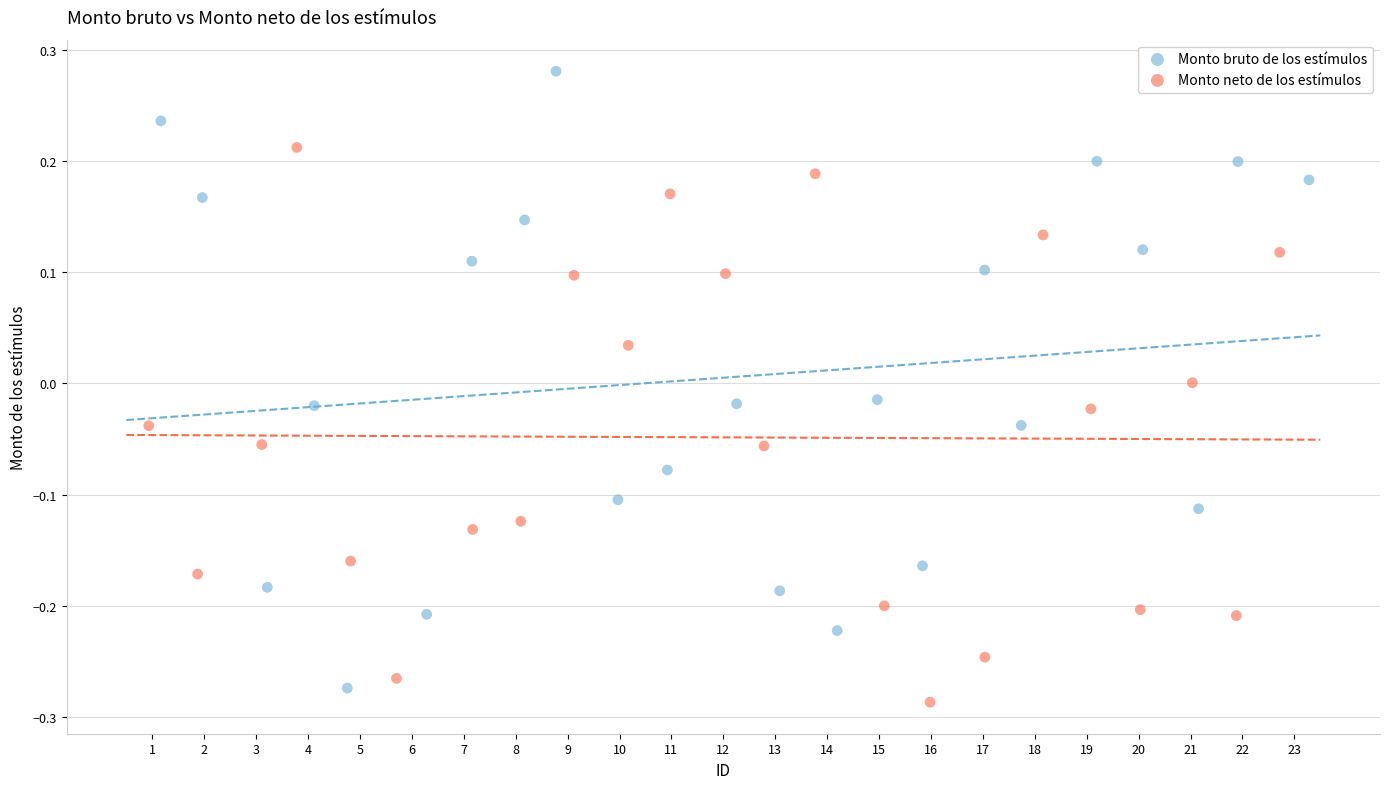

Which series reaches the minimum Y coordinate?

Monto neto de los estímulos